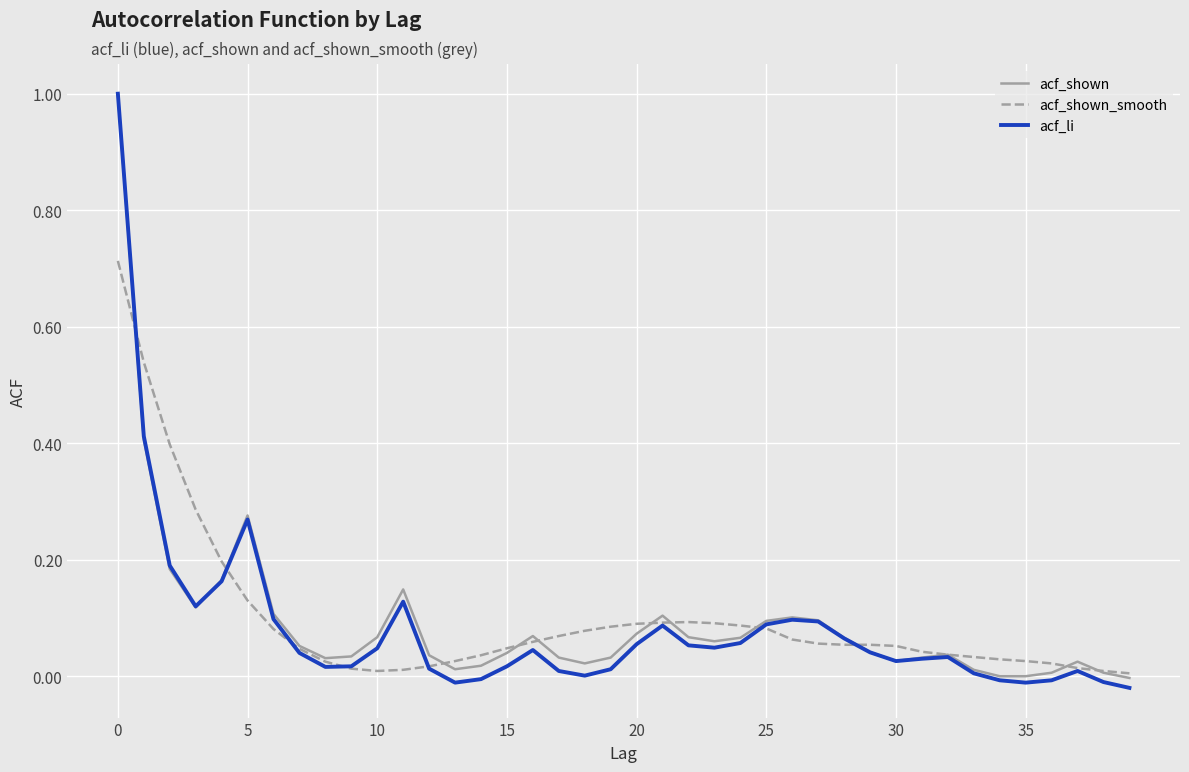

What is the greatest value displayed?

1.0